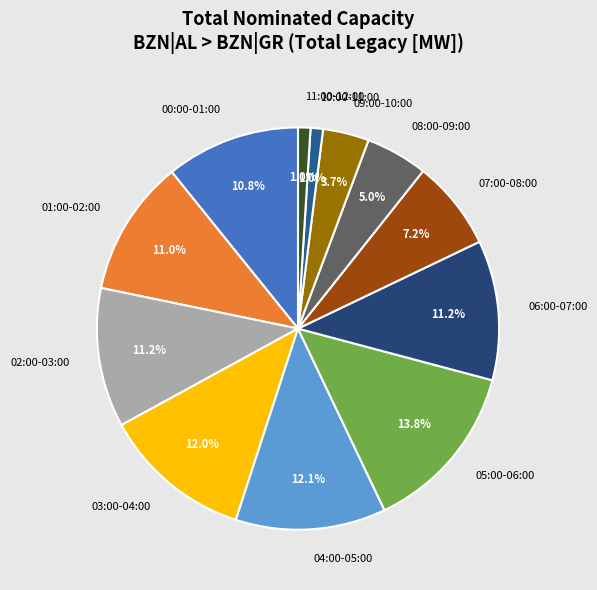

Which has a higher value, 11:00-12:00 or 09:00-10:00?

09:00-10:00